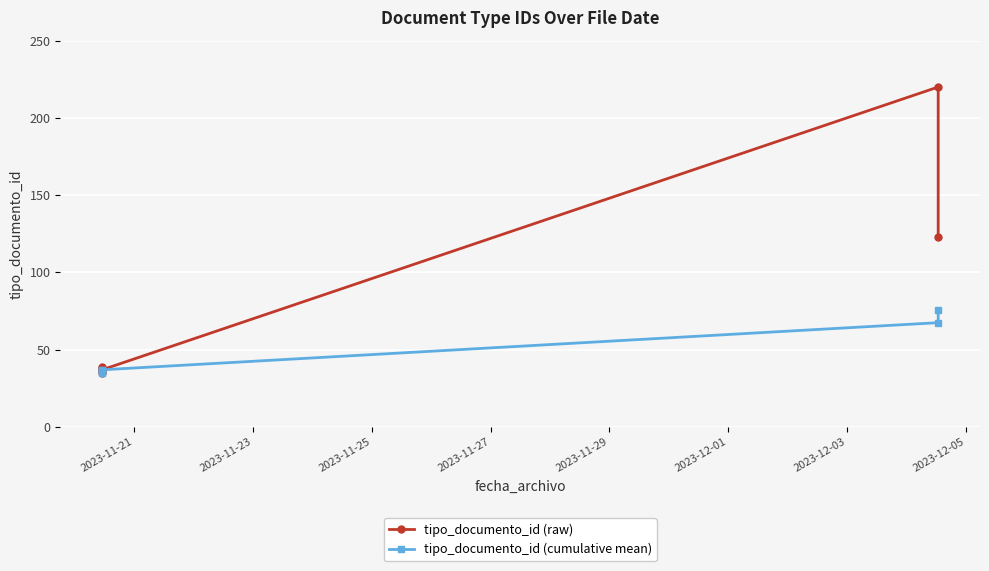

Rank the series by their average value, from highest to lowest.

tipo_documento_id (raw), tipo_documento_id (cumulative mean)